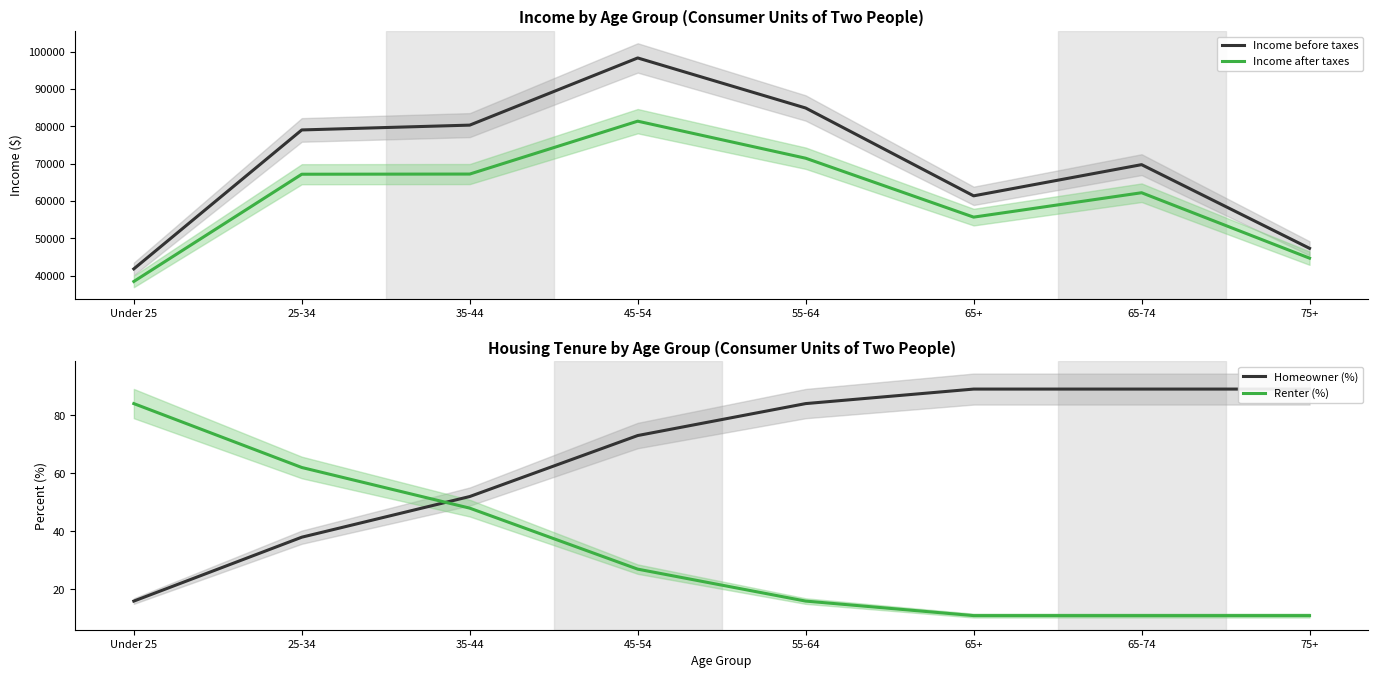

Reading left to right, transcribe all the data shown in this chart.

Income before taxes: 41850	79033	80323	98296	84902	61399	69746	47352
Income after taxes: 38487	67183	67228	81376	71466	55704	62230	44721
Homeowner (%): 16	38	52	73	84	89	89	89
Renter (%): 84	62	48	27	16	11	11	11